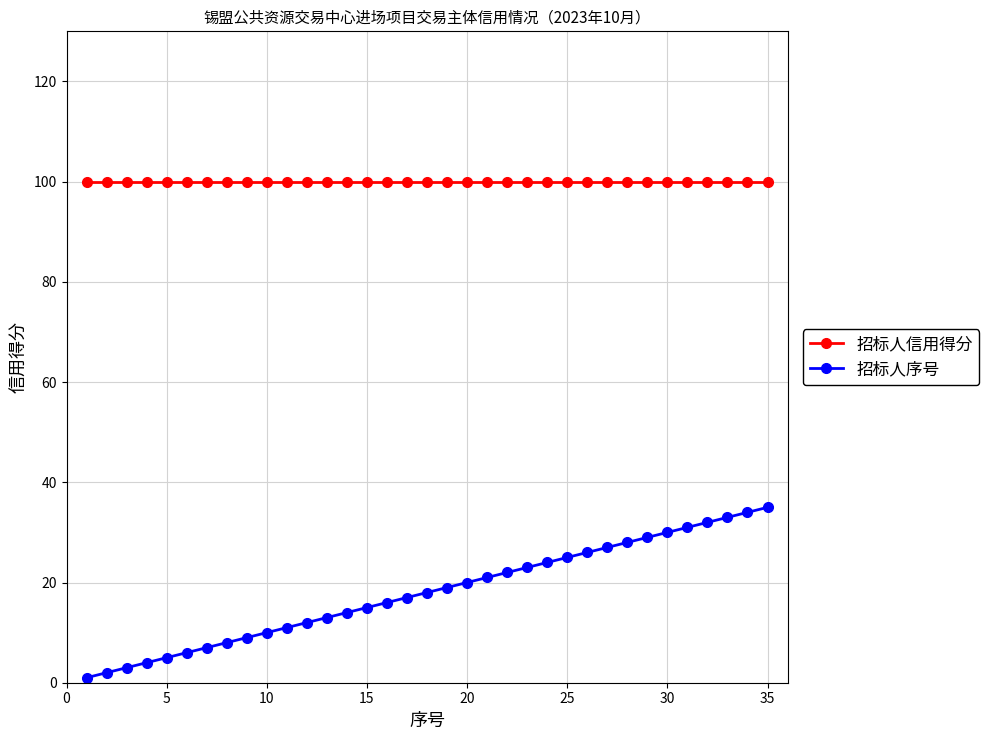

Reading left to right, transcribe all the data shown in this chart.

招标人信用得分: 100	100	100	100	100	100	100	100	100	100	100	100	100	100	100	100	100	100	100	100	100	100	100	100	100	100	100	100	100	100	100	100	100	100	100
招标人序号: 1	2	3	4	5	6	7	8	9	10	11	12	13	14	15	16	17	18	19	20	21	22	23	24	25	26	27	28	29	30	31	32	33	34	35